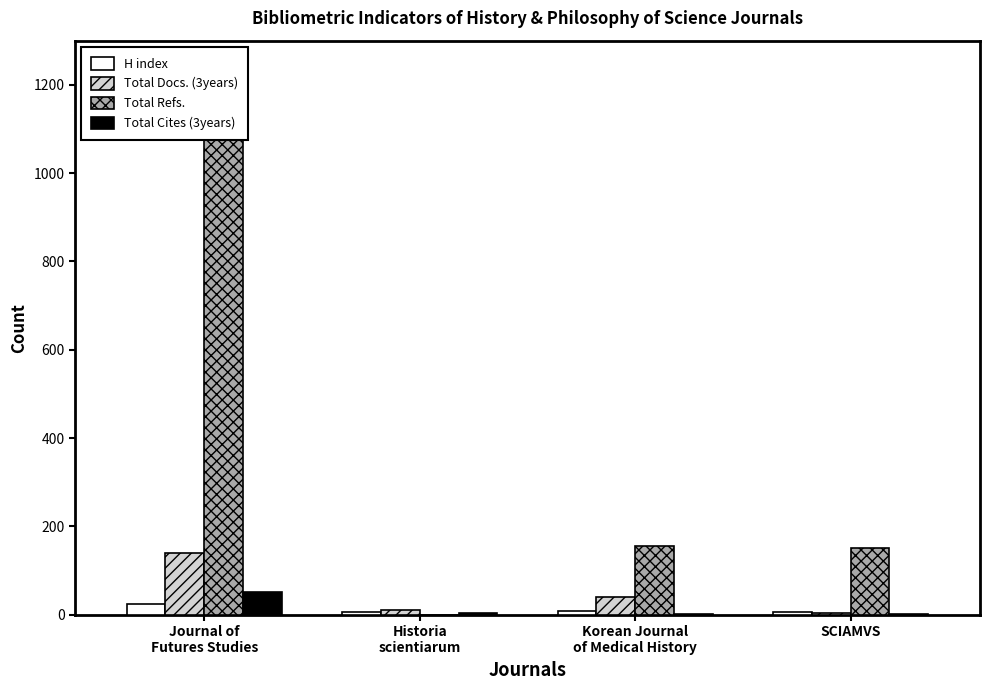

Rank the series by their maximum value, from lowest to highest.

H index, Total Cites (3years), Total Docs. (3years), Total Refs.